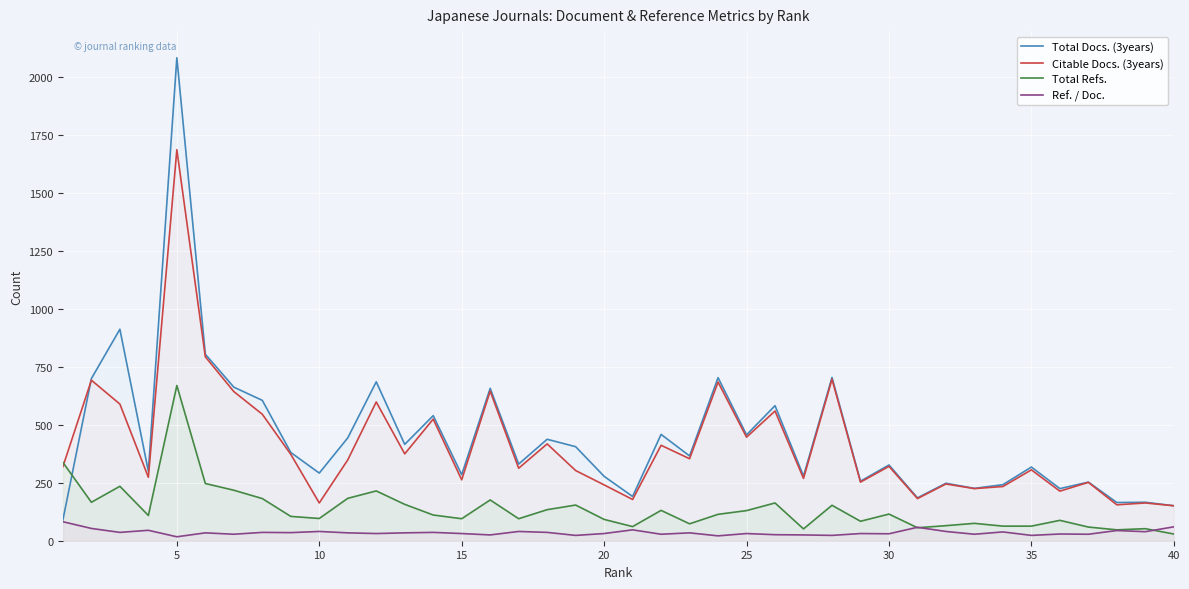

Does the chart display data point markers on the line(s)?

No